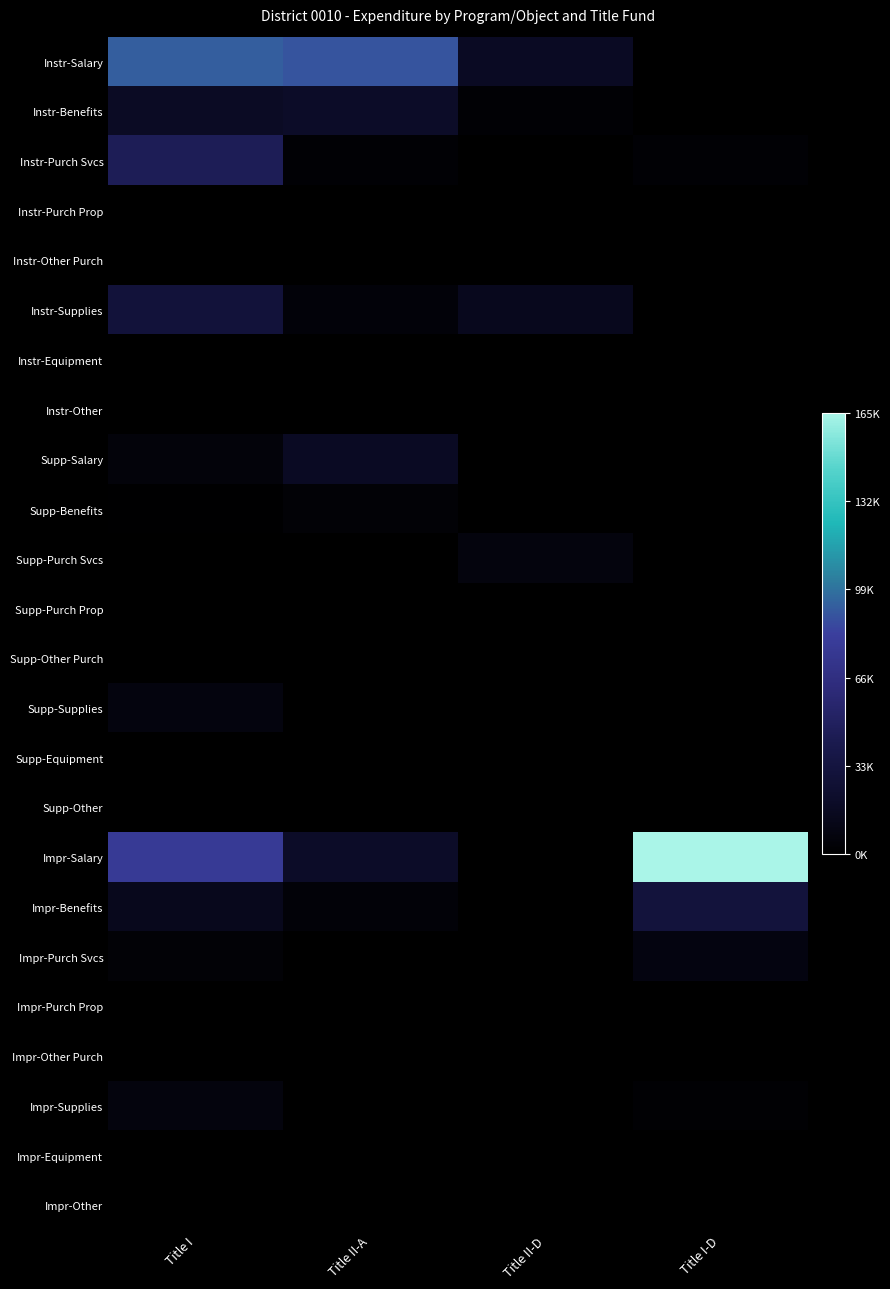

Which series has the largest total across all categories?

Impr-Salary